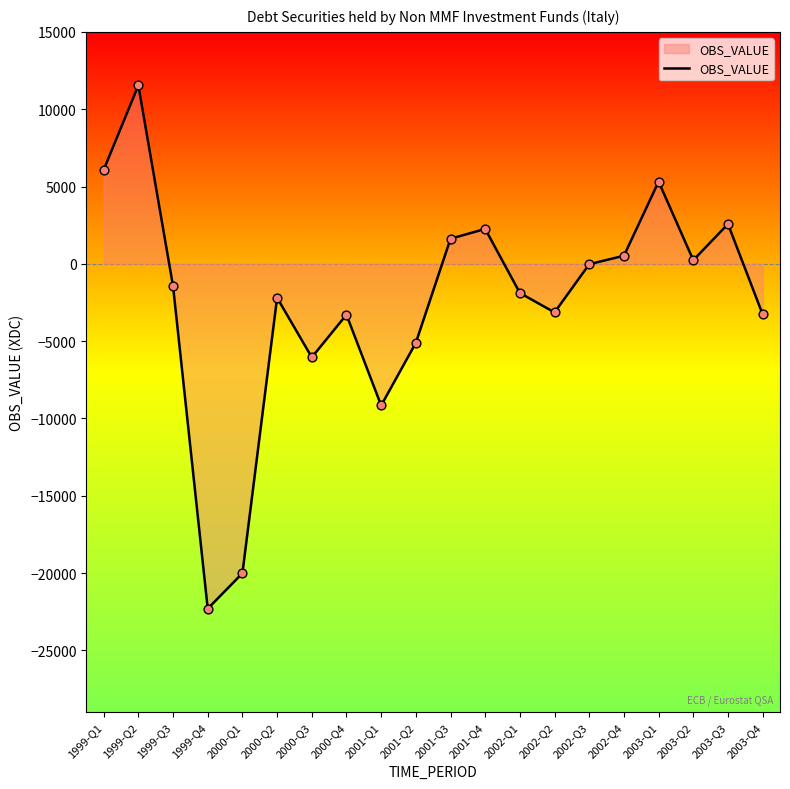

Between 2001-Q4 and 2001-Q1, which is larger?

2001-Q4